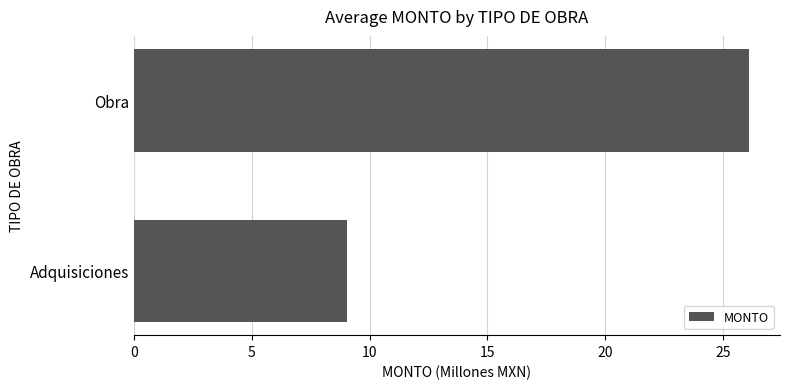

Rank the categories by value from highest to lowest.

Obra, Adquisiciones